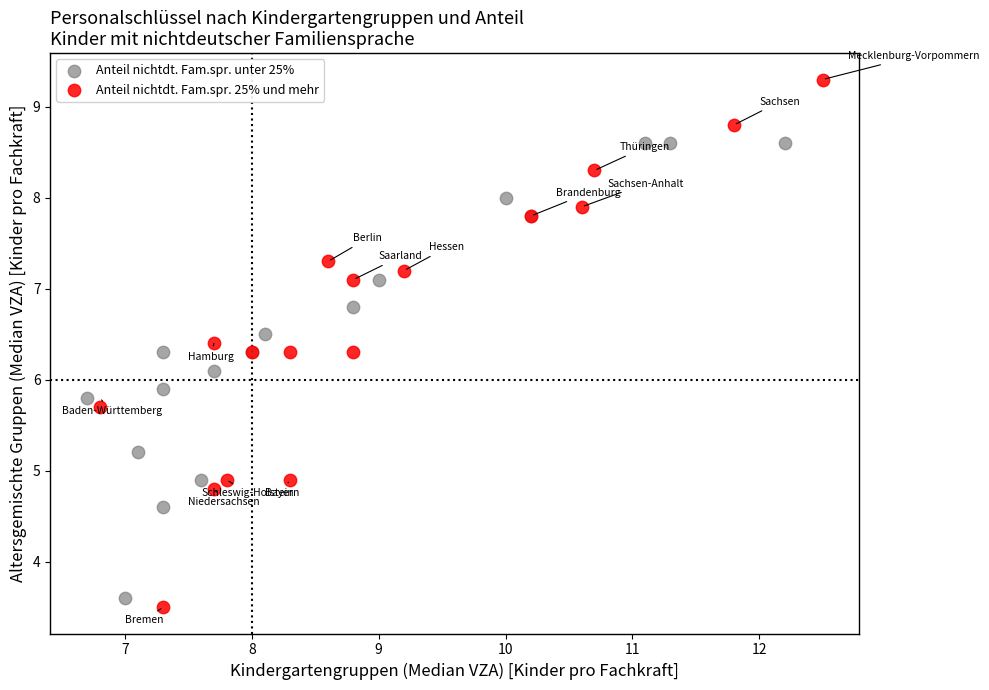

Which series reaches the minimum Y coordinate?

Anteil nichtdt. Fam.spr. 25% und mehr